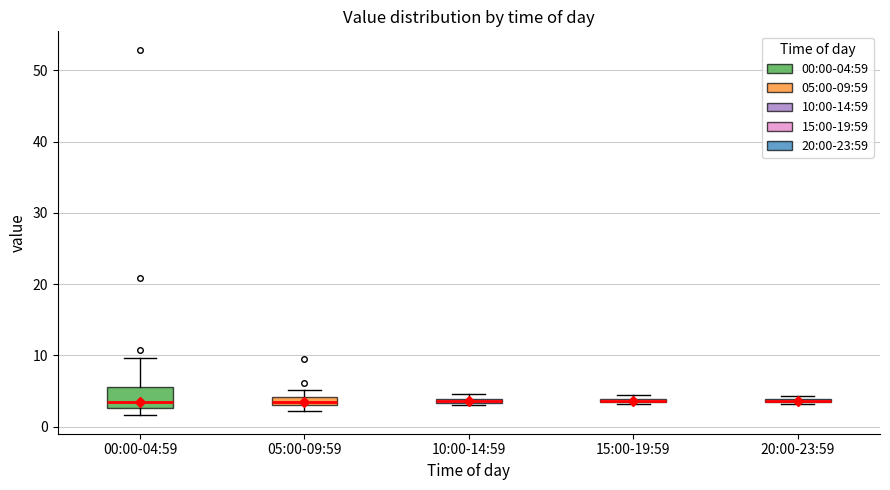

Where is the lower edge of the box for 15:00-19:59 on the y-axis? The values are not printed on the chart, so give them approximately, as read against the axis.

3